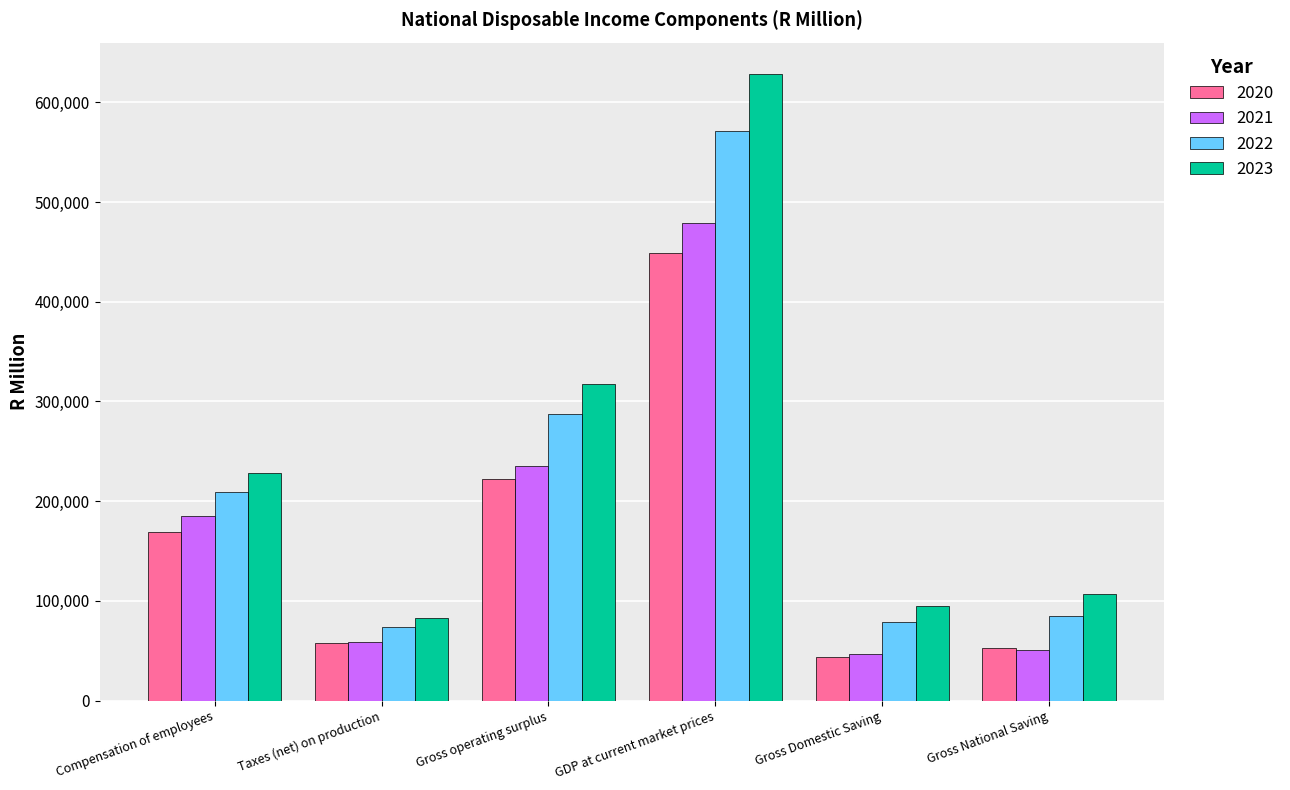

Are the bars grouped side by side (vs. stacked)?

Yes